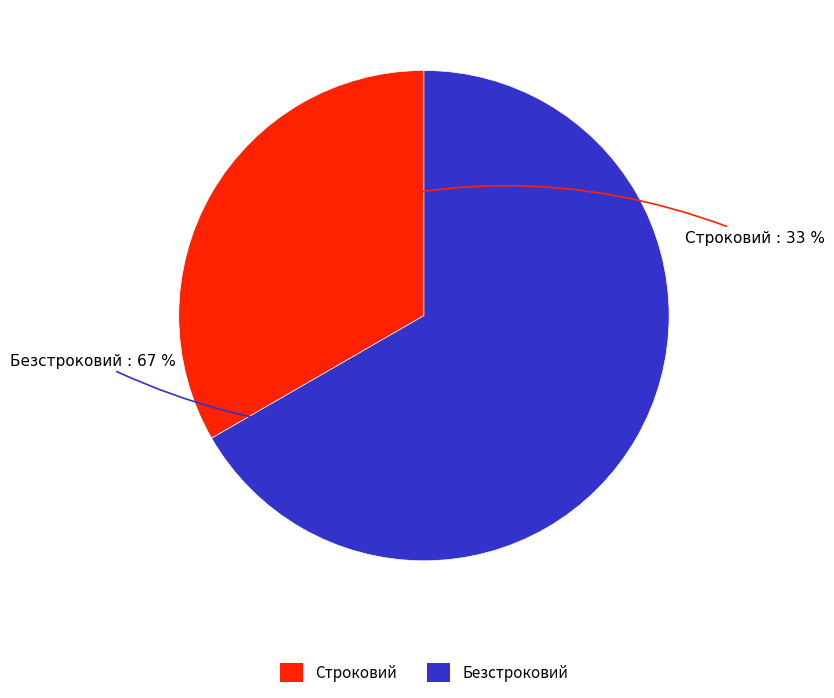

True or false: Безстроковий accounts for 61% of the total.

False